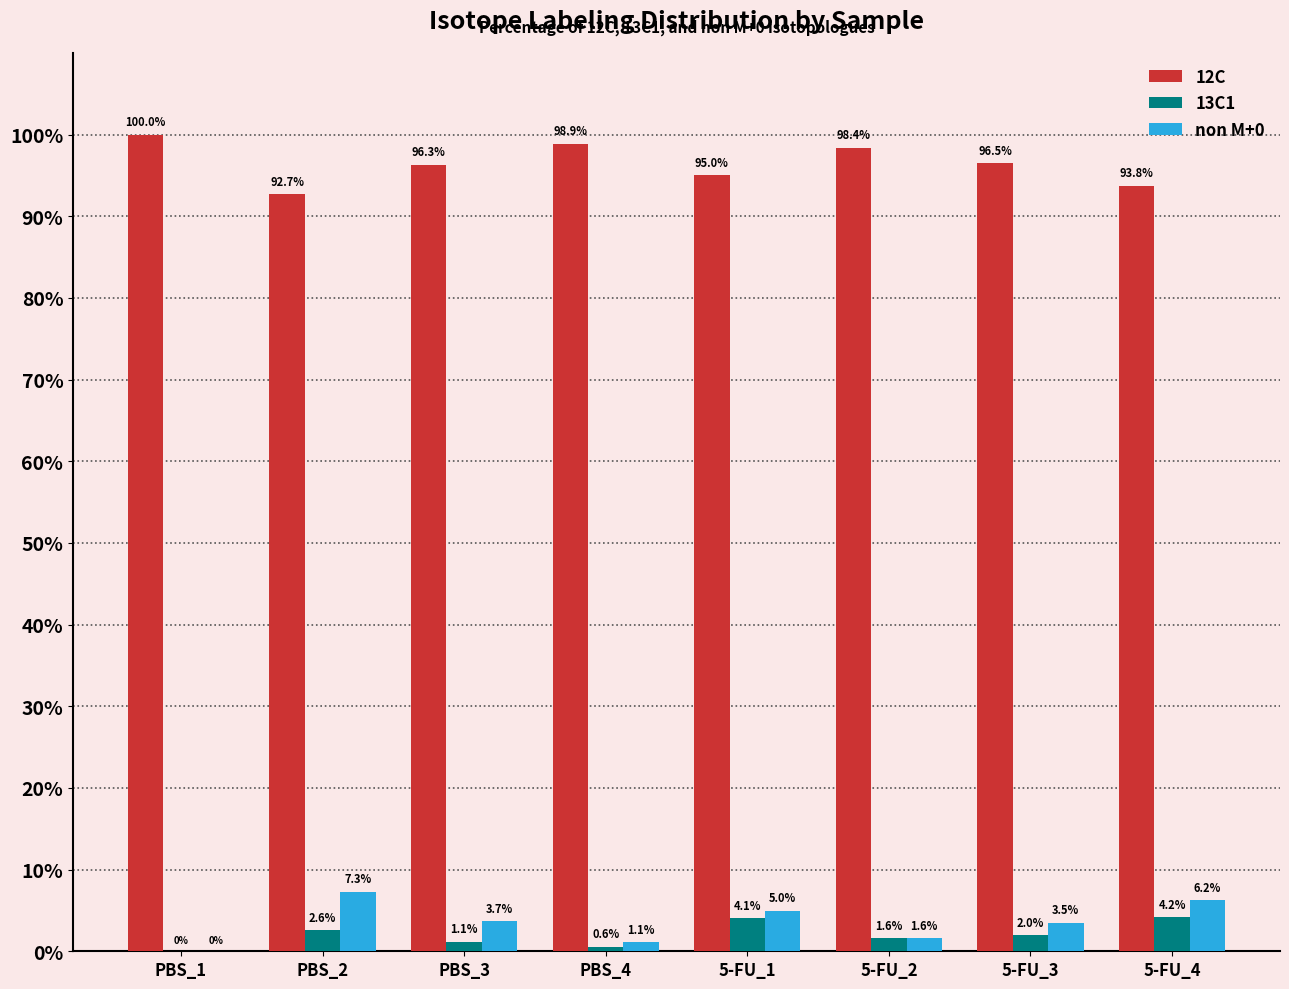

Reading left to right, extract all data points from this chart.

12C: PBS_1=100.0	PBS_2=92.7	PBS_3=96.3	PBS_4=98.9	5-FU_1=95.0	5-FU_2=98.4	5-FU_3=96.5	5-FU_4=93.8
13C1: PBS_1=0.0	PBS_2=2.6	PBS_3=1.1	PBS_4=0.6	5-FU_1=4.1	5-FU_2=1.6	5-FU_3=2.0	5-FU_4=4.2
non M+0: PBS_1=0.0	PBS_2=7.3	PBS_3=3.7	PBS_4=1.1	5-FU_1=5.0	5-FU_2=1.6	5-FU_3=3.5	5-FU_4=6.2